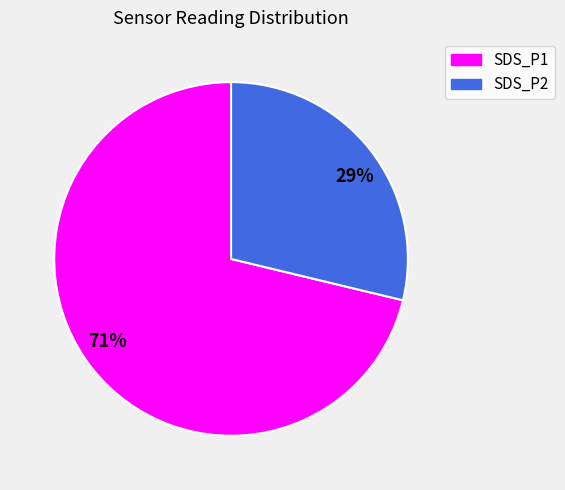

What is the largest slice in the pie chart?

71%